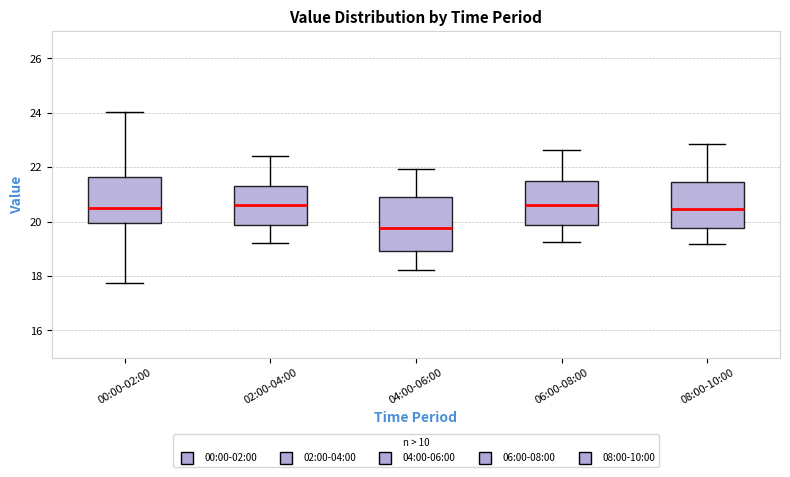

Where is the lower edge of the box for 02:00-04:00 on the y-axis? The values are not printed on the chart, so give them approximately, as read against the axis.

19.8